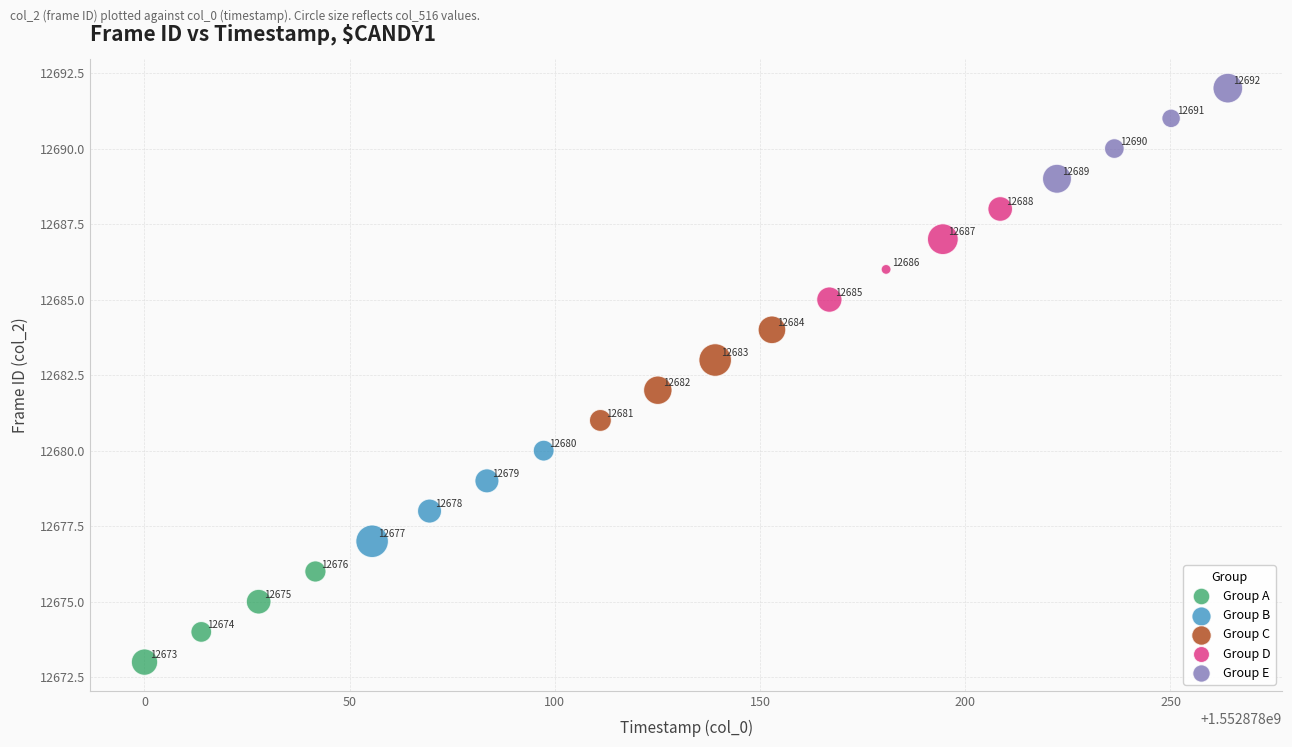

Which series contains the lowest Y value?

Group A